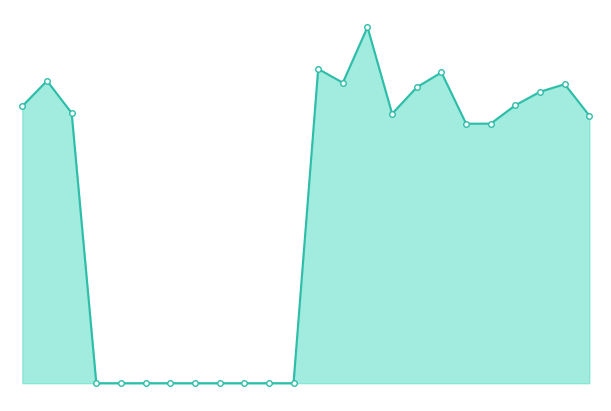

List the labels in order of value, largest first.

14, 12, 17, 1, 13, 22, 16, 21, 20, 0, 2, 15, 23, 19, 18, 3, 4, 5, 6, 7, 8, 9, 10, 11